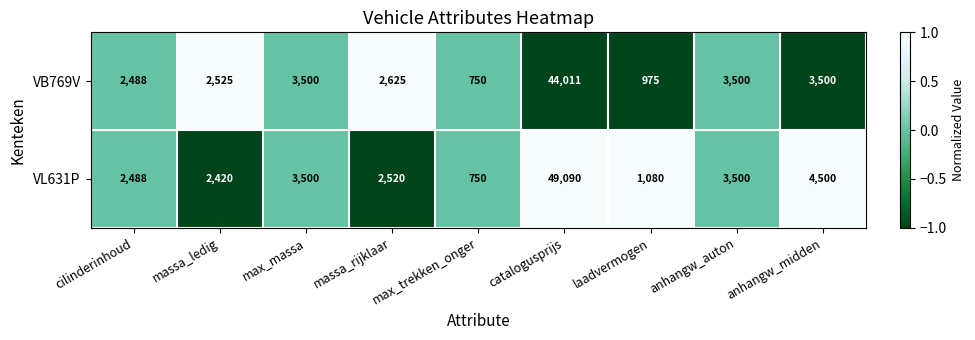

Where does the VB769V series first go above 2625?

max_massa